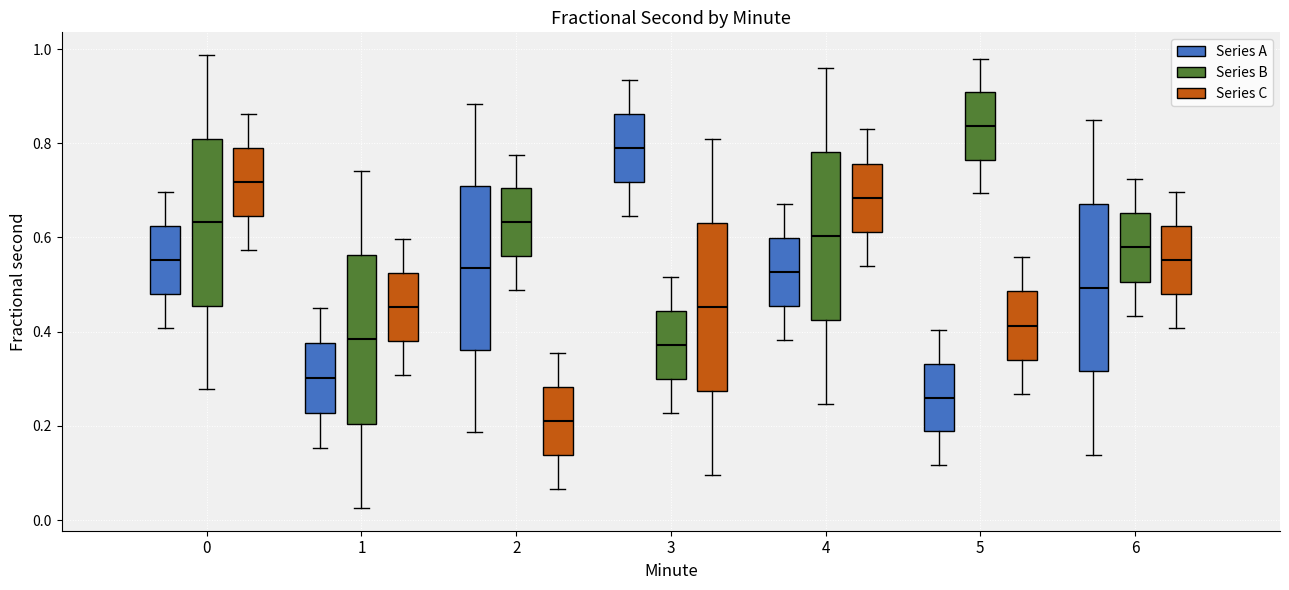

Where is the lower edge of the box for 0 (Series C) on the y-axis? The values are not printed on the chart, so give them approximately, as read against the axis.

0.64